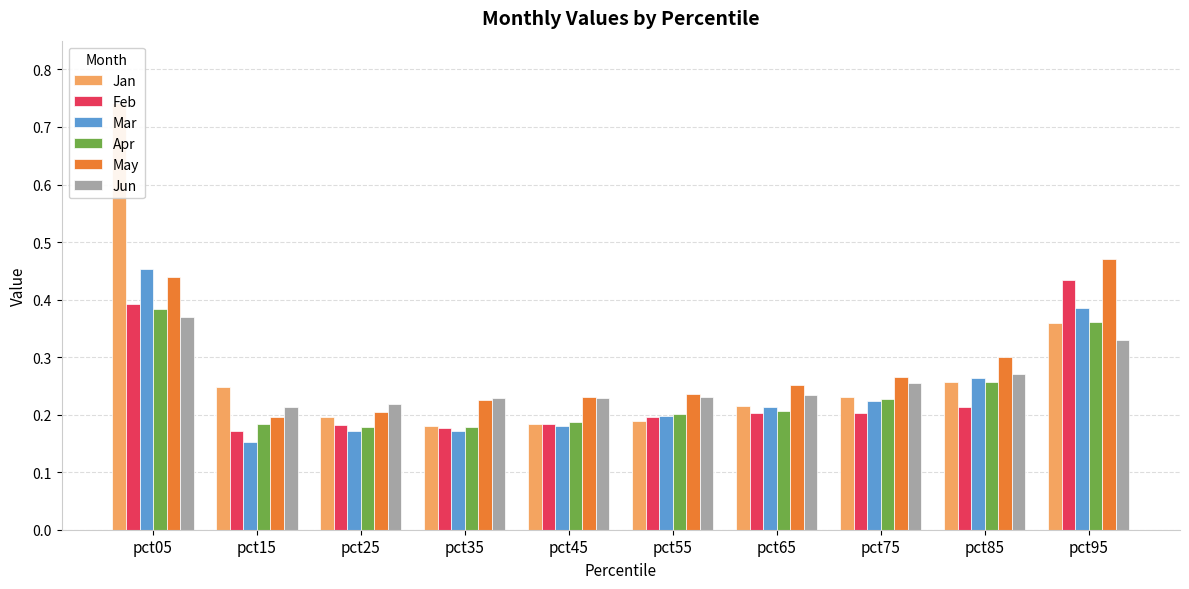

Where is Jan nearest to the value 0?

pct35